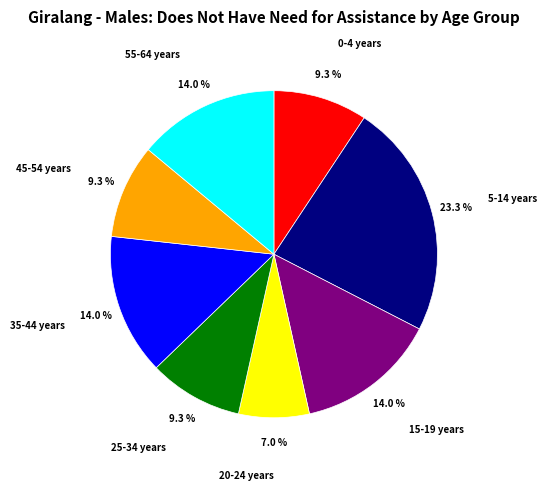

Which slice is the largest?

5-14 years